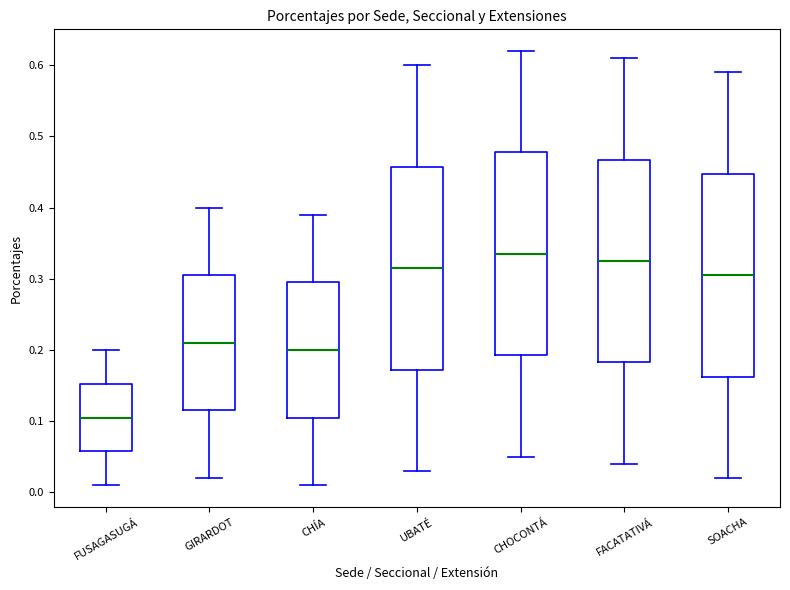

Where does the upper whisker of the box for UBATÉ end on the y-axis? The values are not printed on the chart, so give them approximately, as read against the axis.

0.60